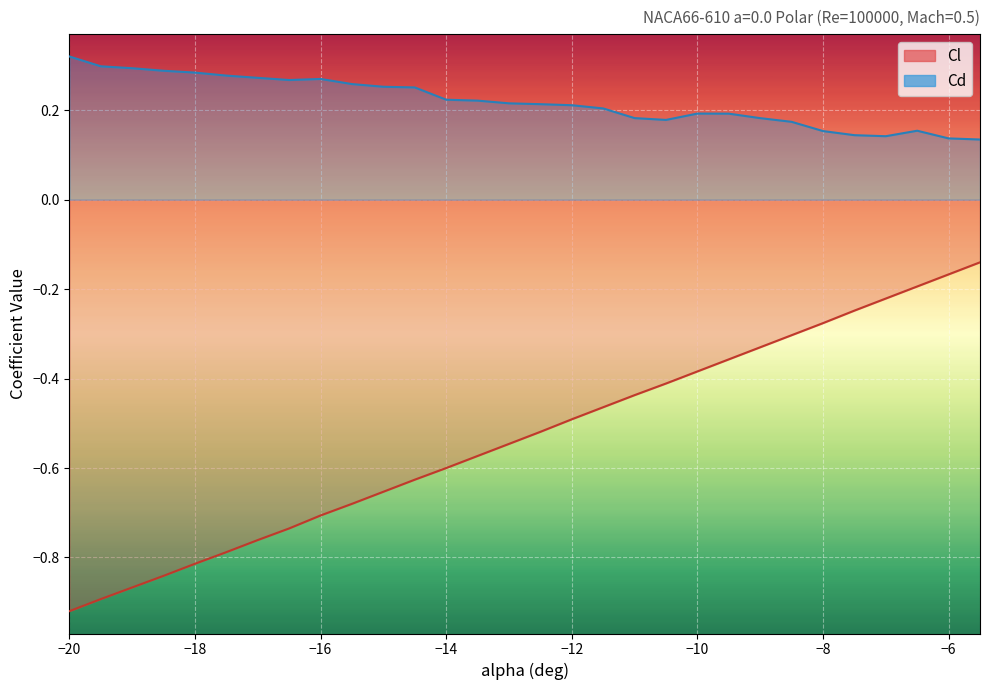

Between -10.5 and -5.5, which is larger?

-5.5